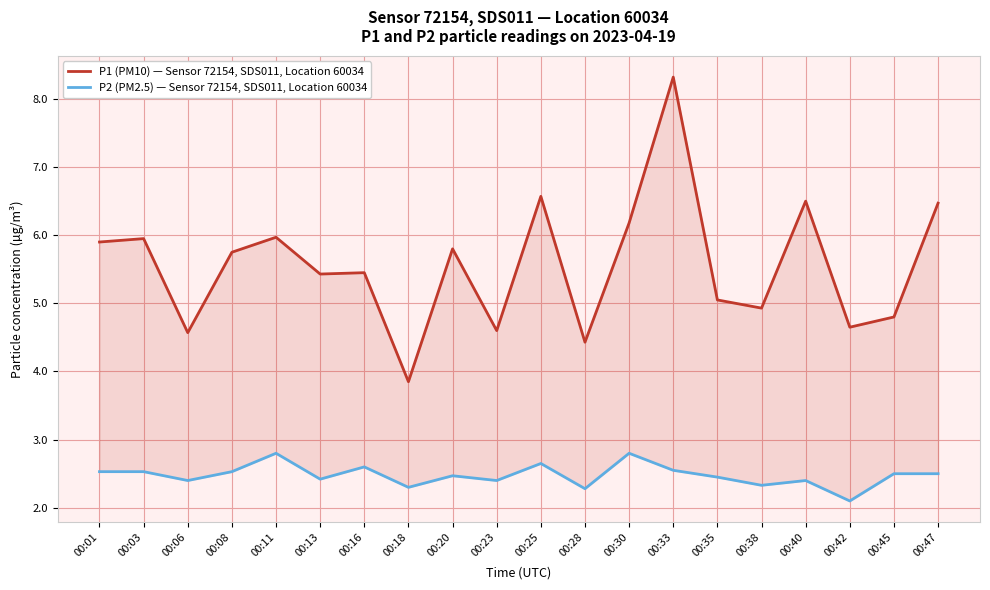

Rank the series by their maximum value, from lowest to highest.

P2 (PM2.5) — Sensor 72154, SDS011, Location 60034, P1 (PM10) — Sensor 72154, SDS011, Location 60034